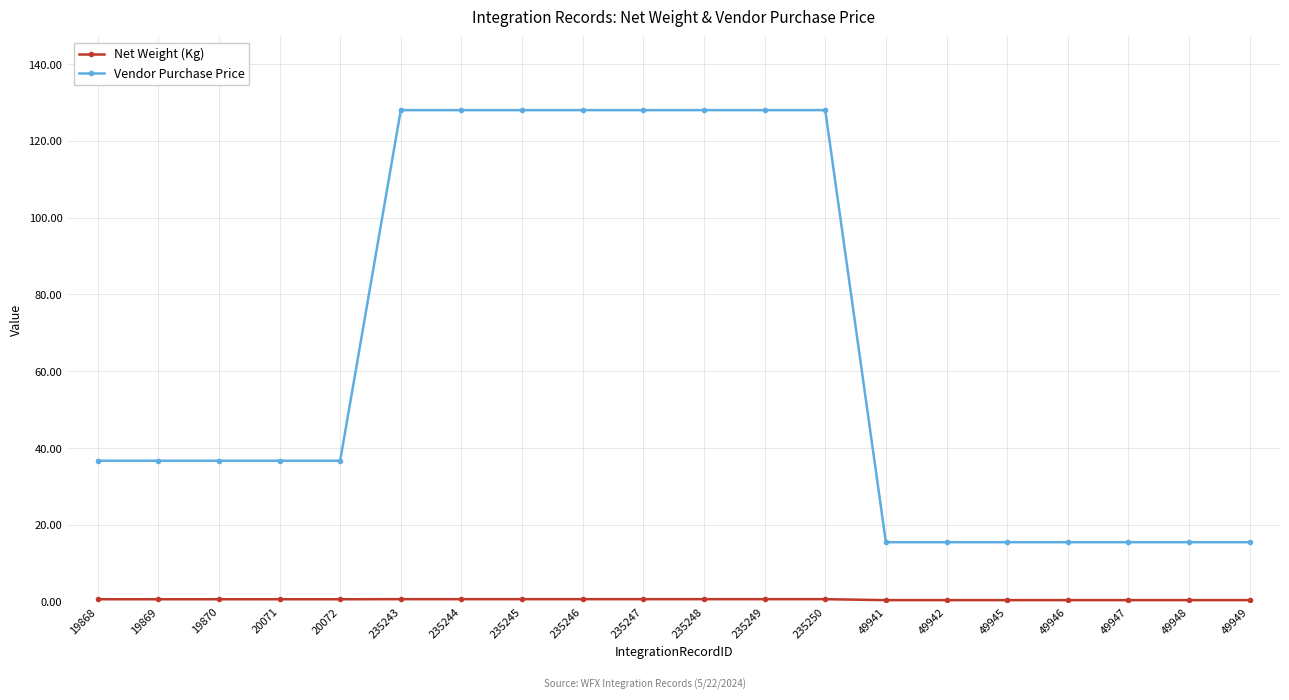

Between 235243 and 49941, which series saw the biggest shift?

Vendor Purchase Price